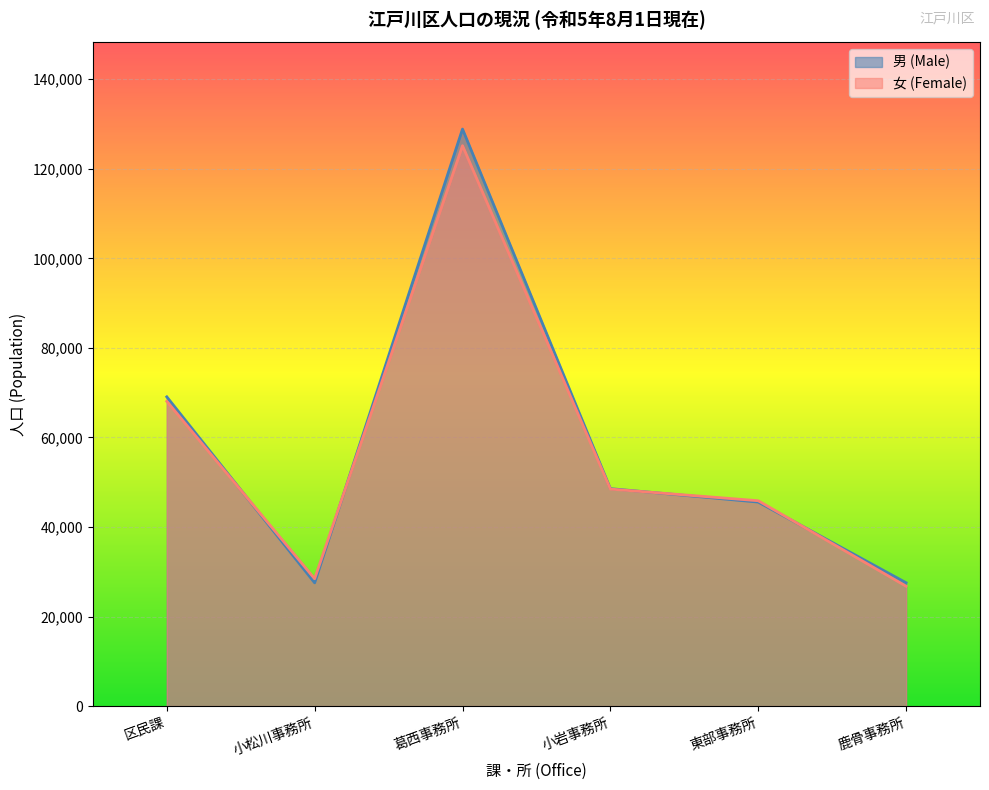

What is the difference between the maximum and minimum values in the 女 (Female) series?

98394